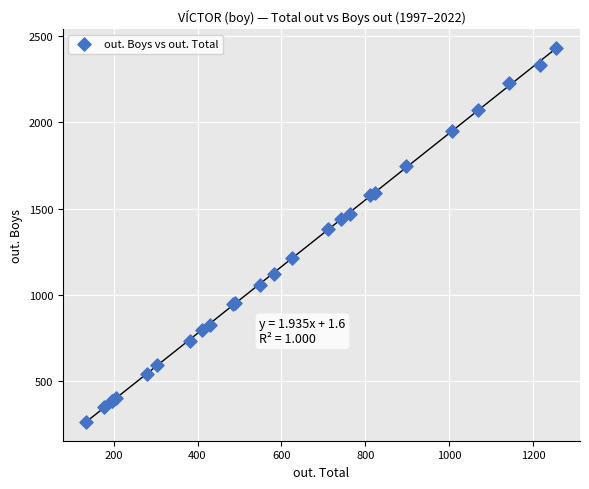

What Y value in the scatter plot is closest to 1346?

1383